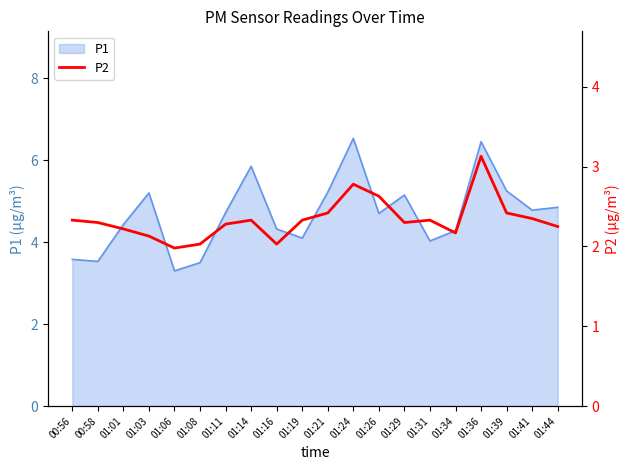

How many categories are shown in the chart?

20